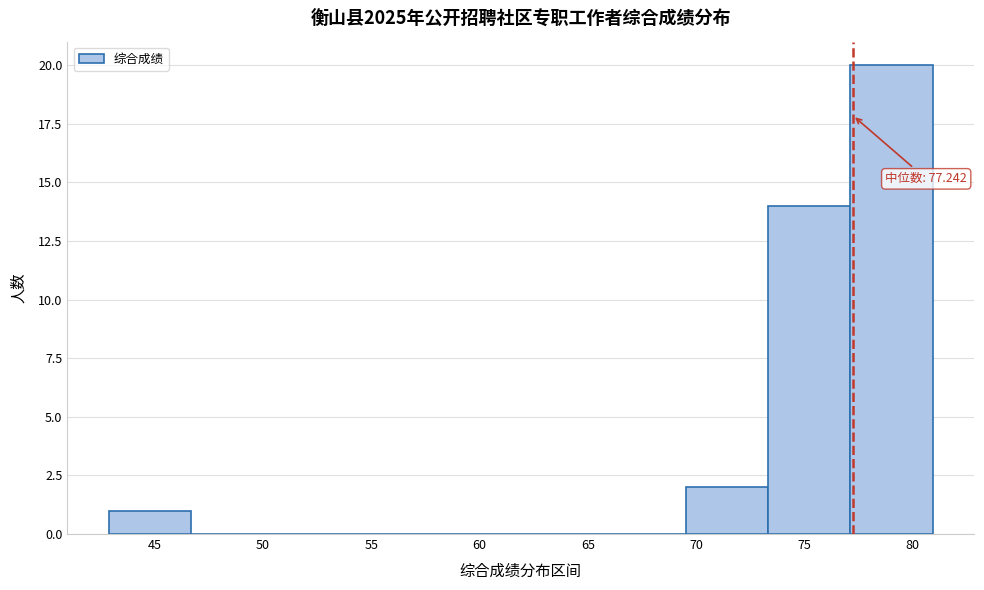

Over which range of the x-axis is the bar tallest?

77.0 to 81.0